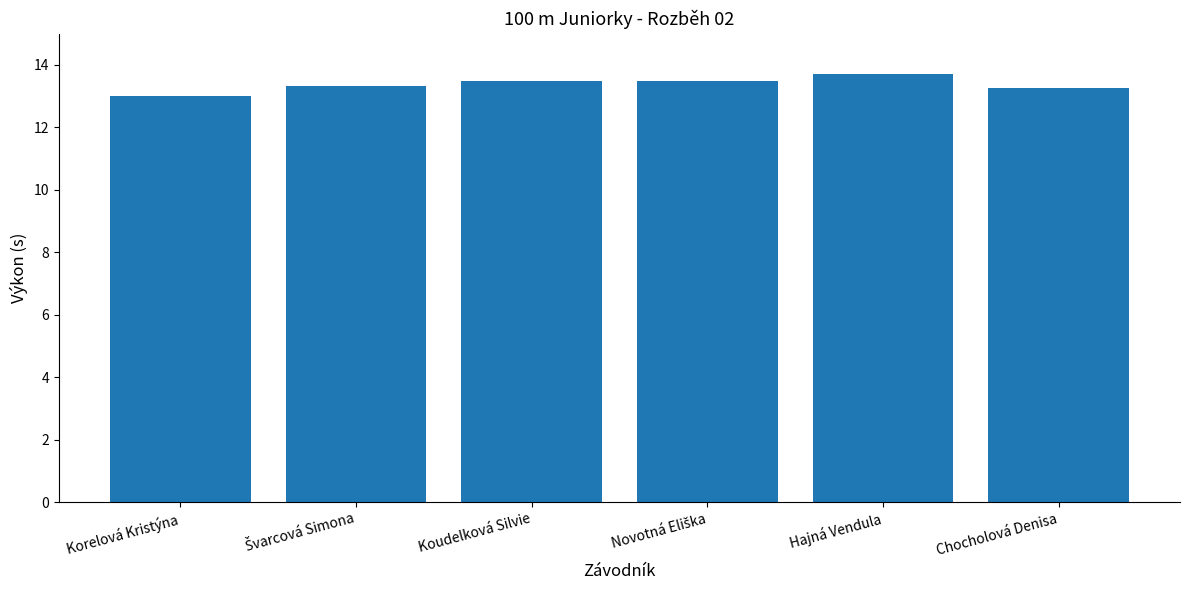

Is it true that the value at Hajná Vendula is 5.1?

False